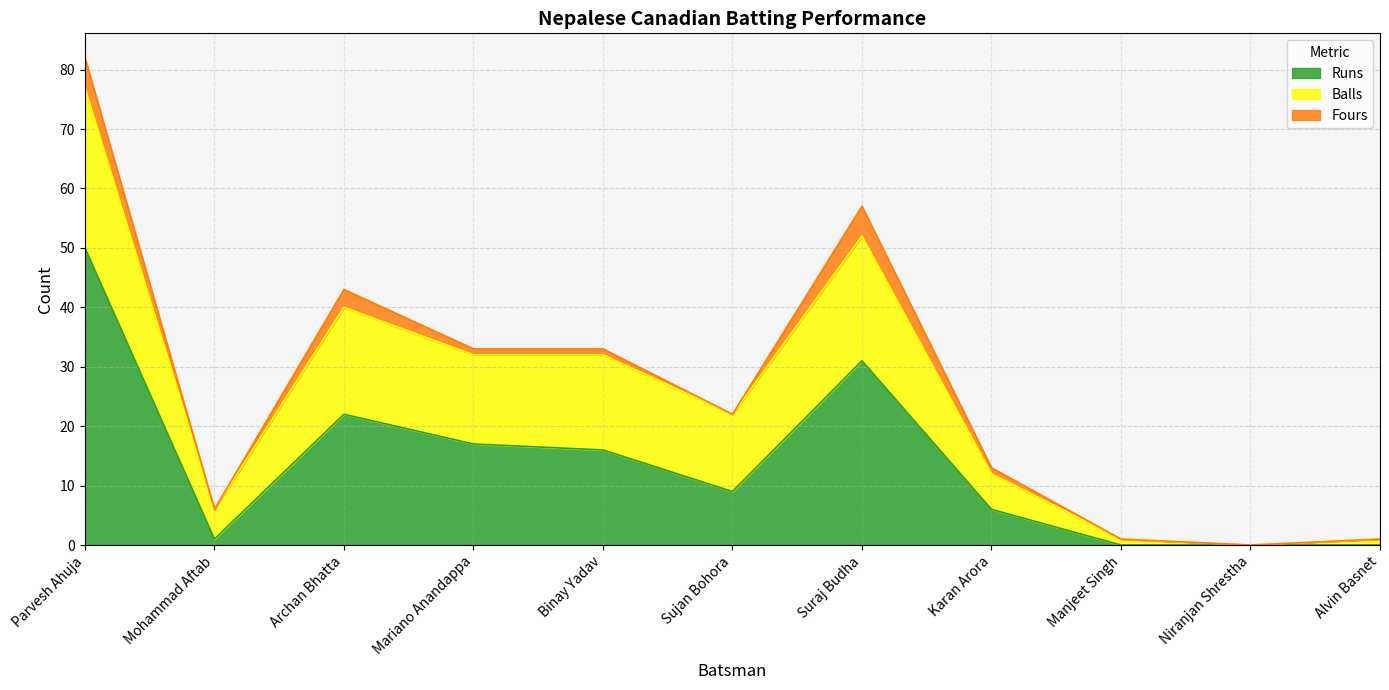

Which series has the largest range (max minus min)?

Runs